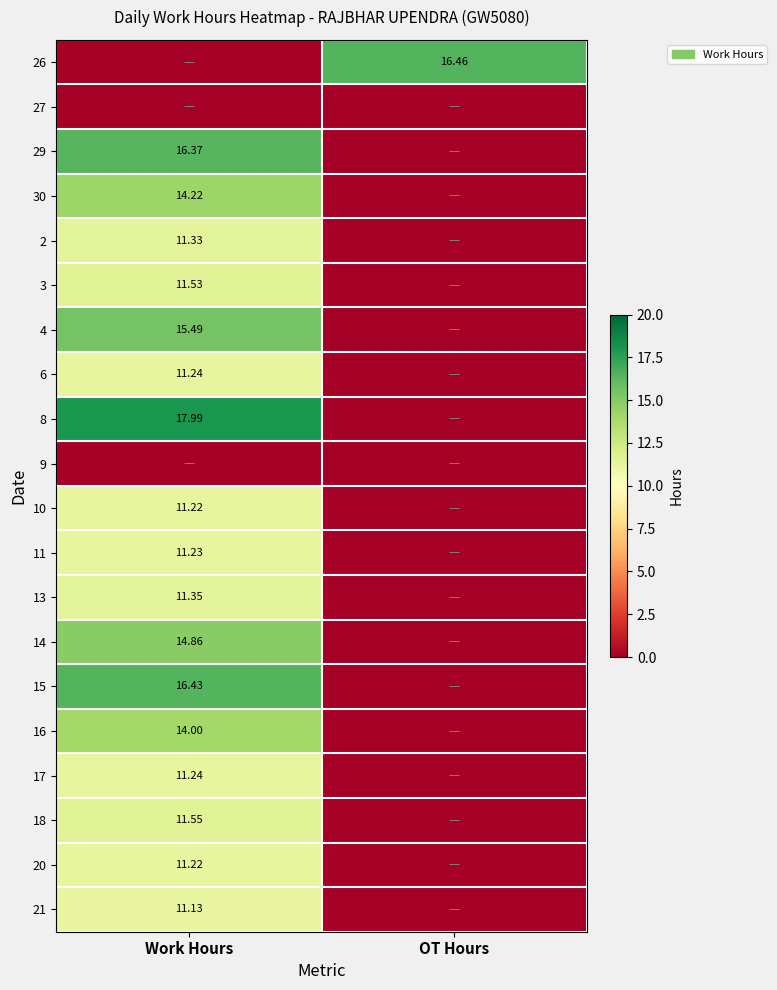

Between OT Hours and Work Hours, which is larger?

OT Hours